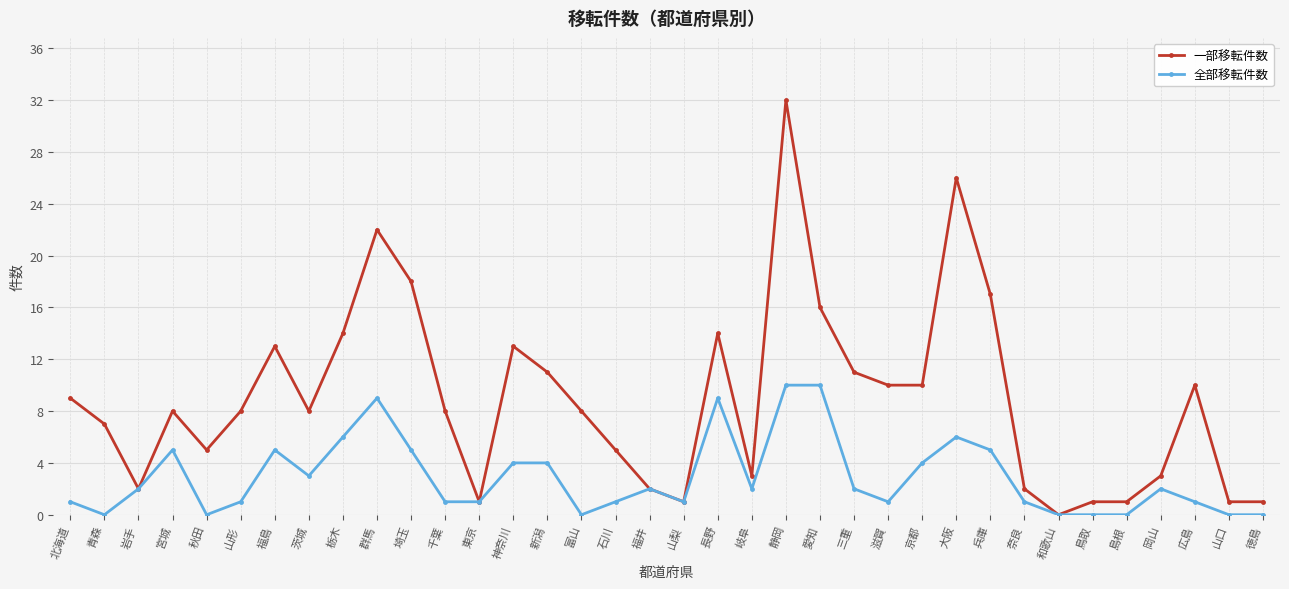

What is the label of the 24th point from the left?

三重